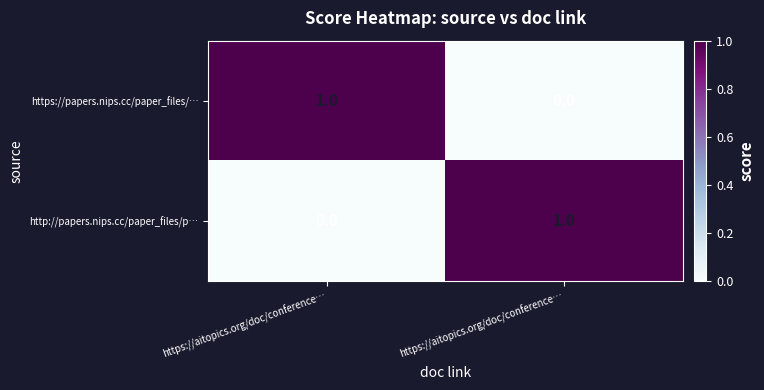

How many categories are shown in the chart?

2